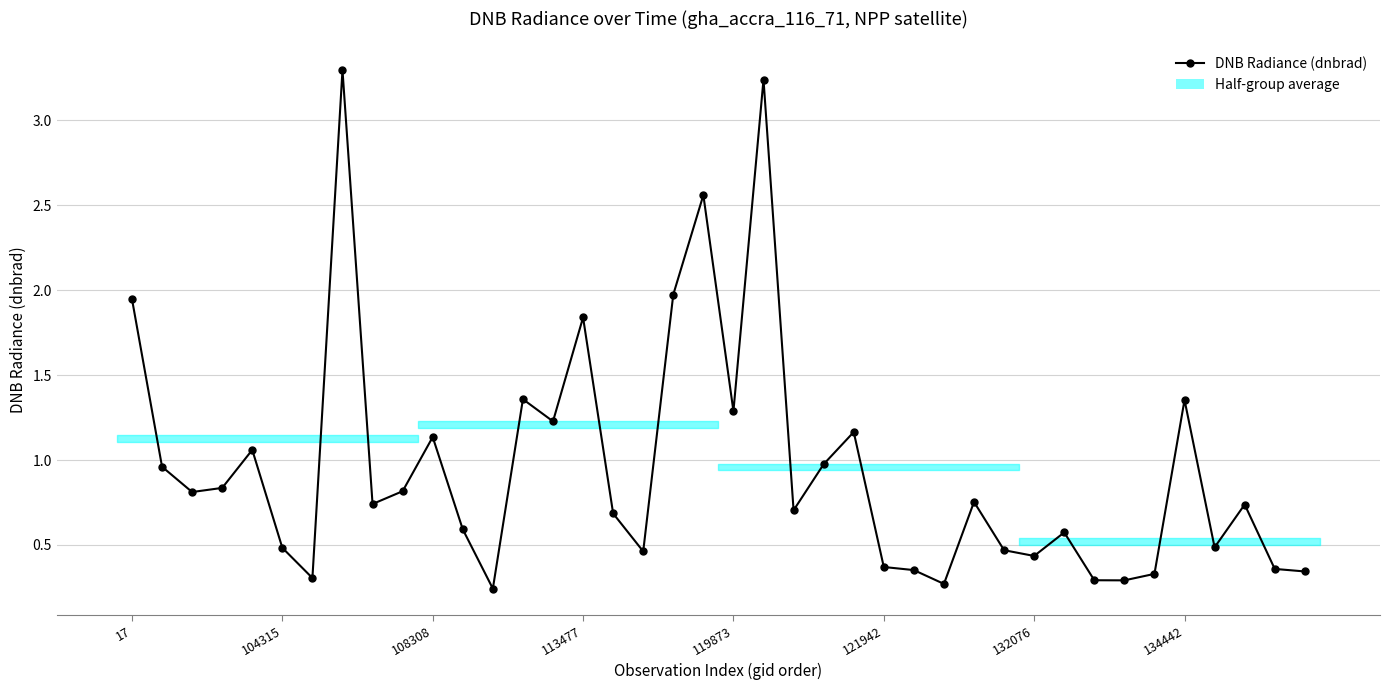

Is it true that the value at 21 is 3.2?

True